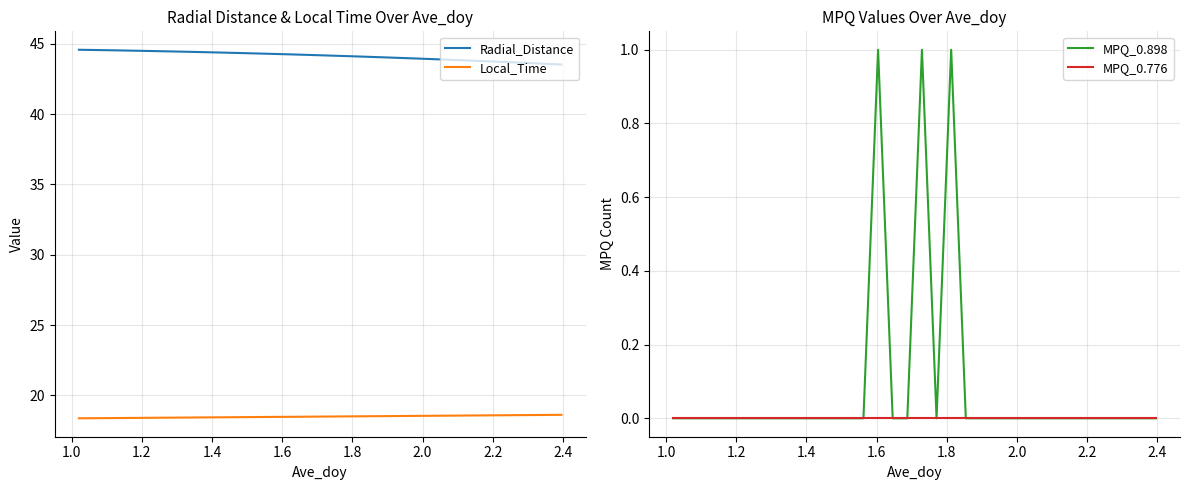

True or false: Local_Time and Radial_Distance intersect in this chart.

False